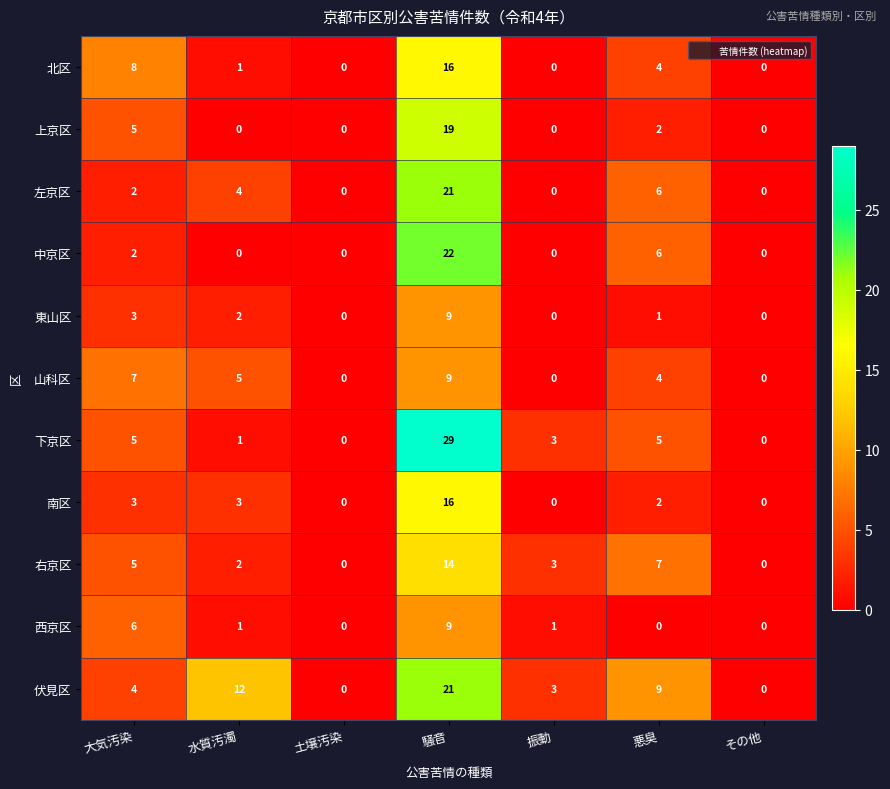

The 伏見区 series shows 20 at 水質汚濁. True or false?

False